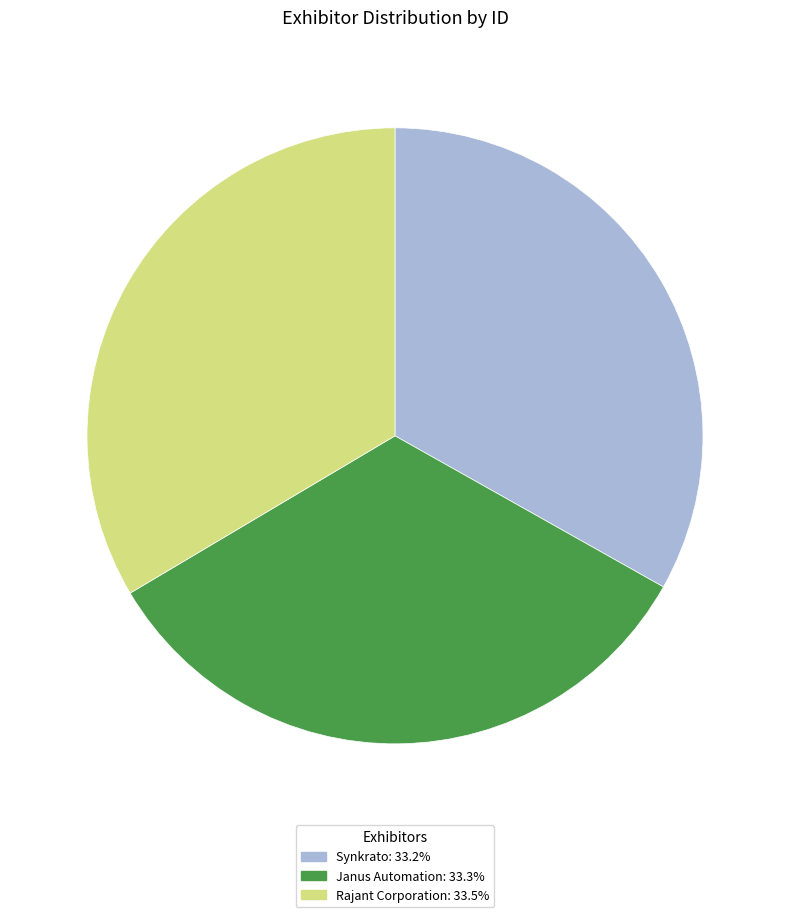

Does Rajant Corporation represent more than half of the total?

No